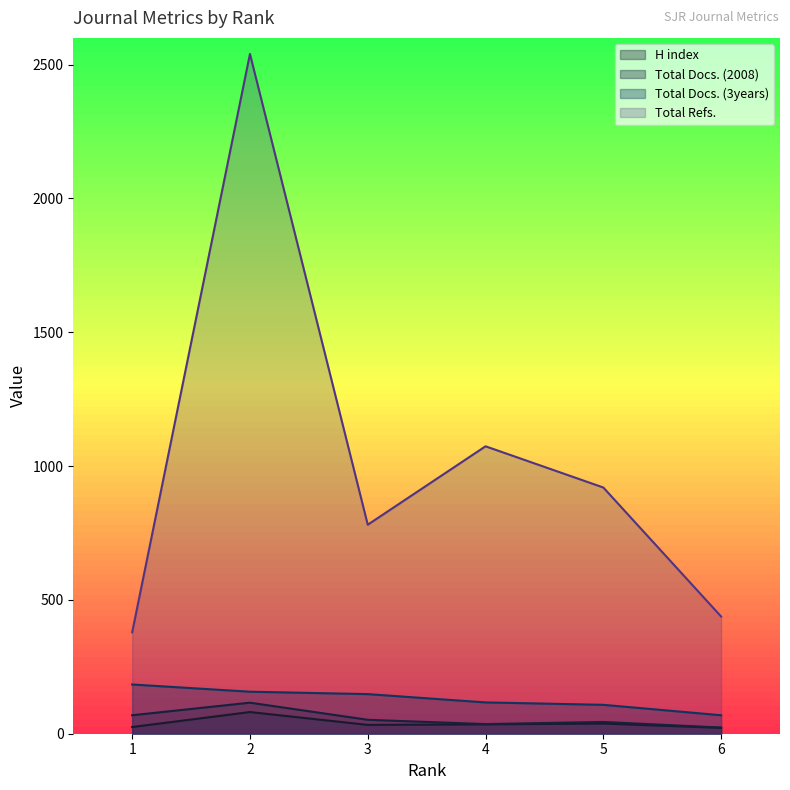

List the labels in order of Total Refs. value, smallest first.

1, 6, 3, 5, 4, 2